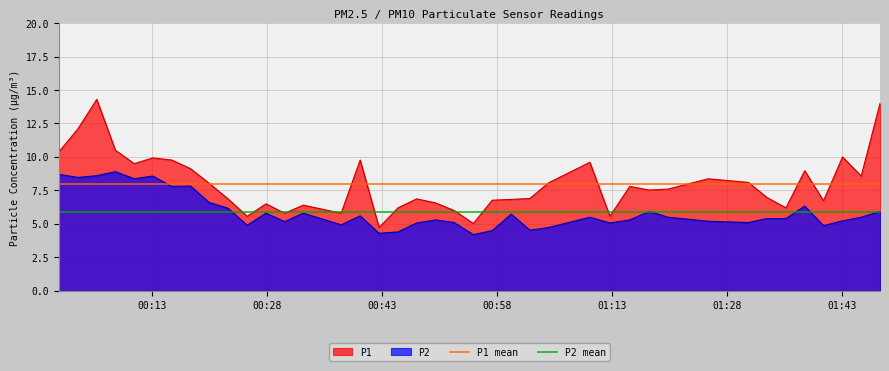

Which series has the largest total across all categories?

P1 mean